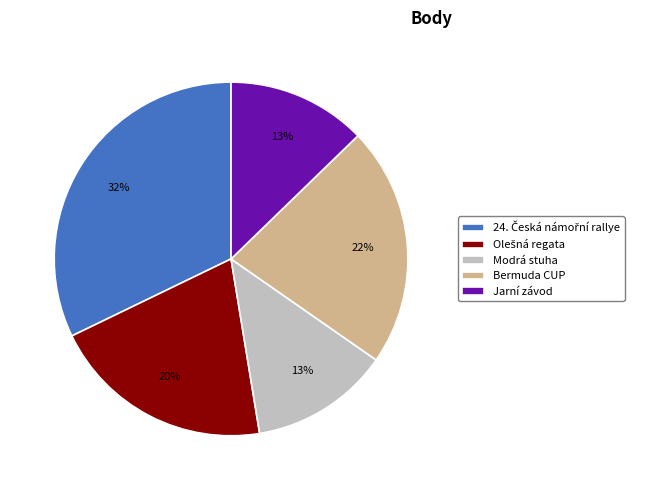

To the nearest percent, what is the difference between the largest and smallest slice percentages?

19%